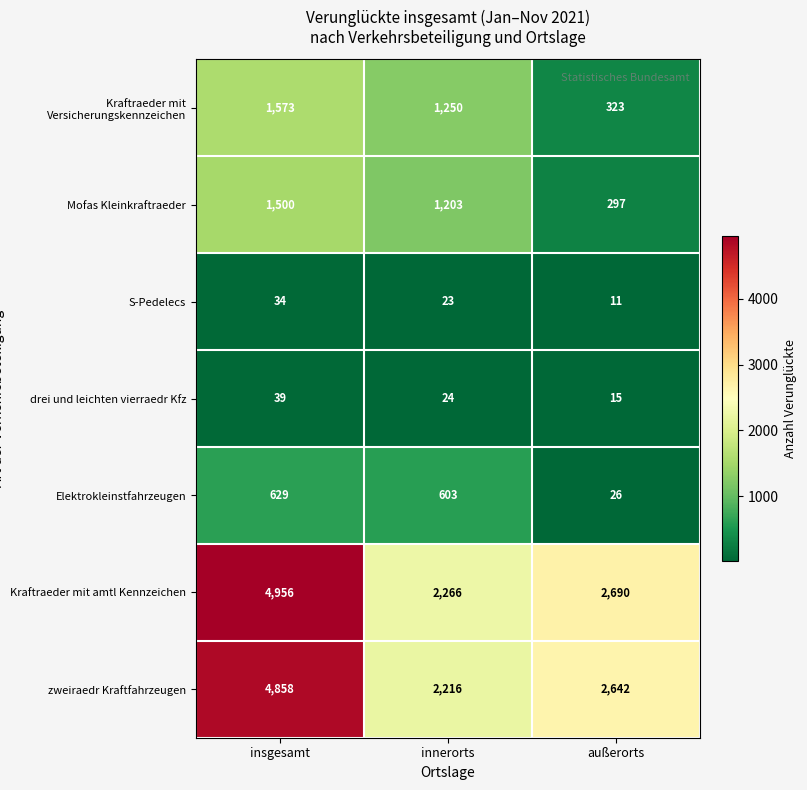

Reading left to right, list all the values displayed in this chart.

Kraftraeder mit Versicherungskennzeichen: 1573	1250	323
Mofas Kleinkraftraeder: 1500	1203	297
S-Pedelecs: 34	23	11
drei und leichten vierraedr Kfz: 39	24	15
Elektrokleinstfahrzeugen: 629	603	26
Kraftraeder mit amtl Kennzeichen: 4956	2266	2690
zweiraedr Kraftfahrzeugen: 4858	2216	2642